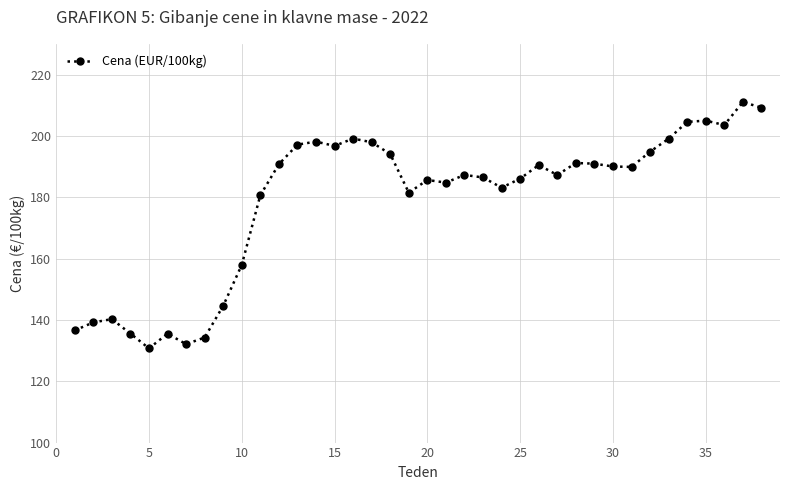

What is the value of the 1st point from the left?

136.6